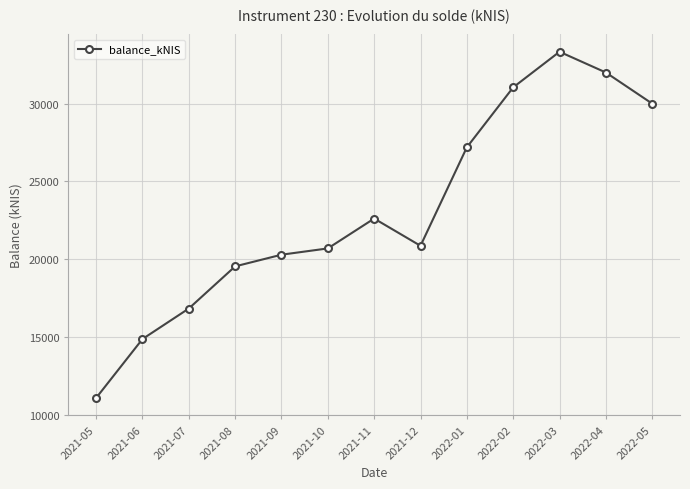

The chart shows a value of 29867.4 at 2021-08. True or false?

False